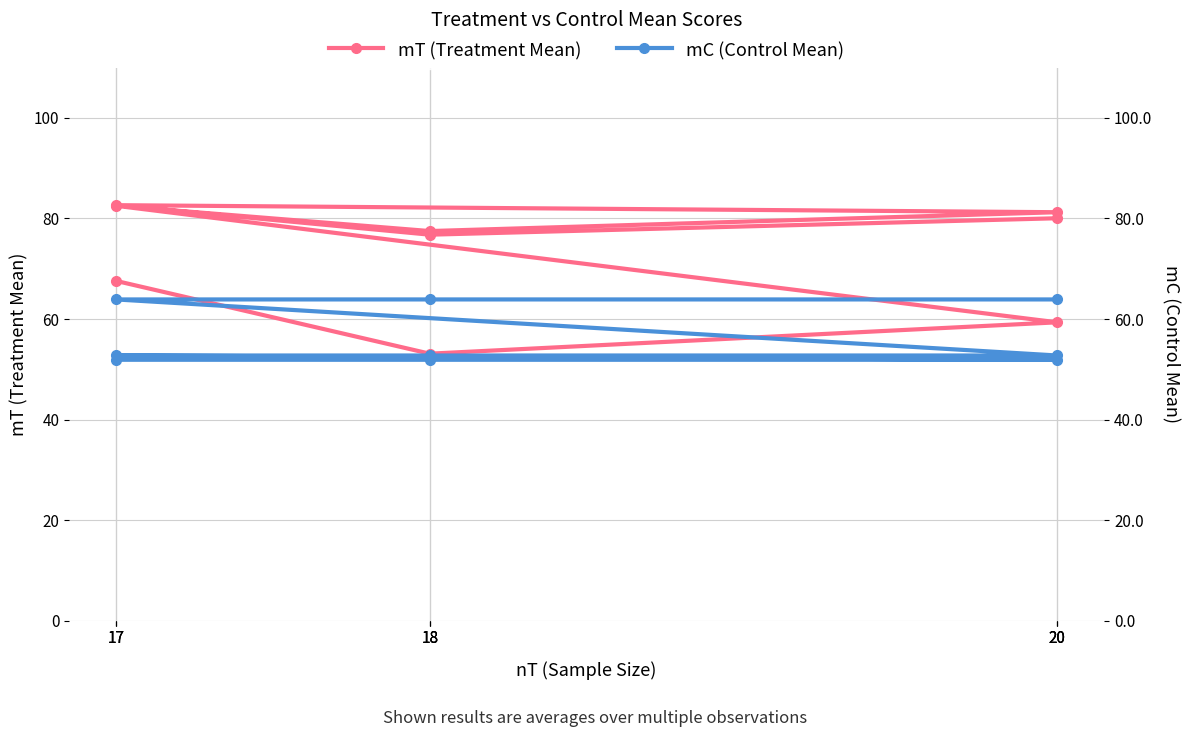

What is the label of the 6th point from the left?

20